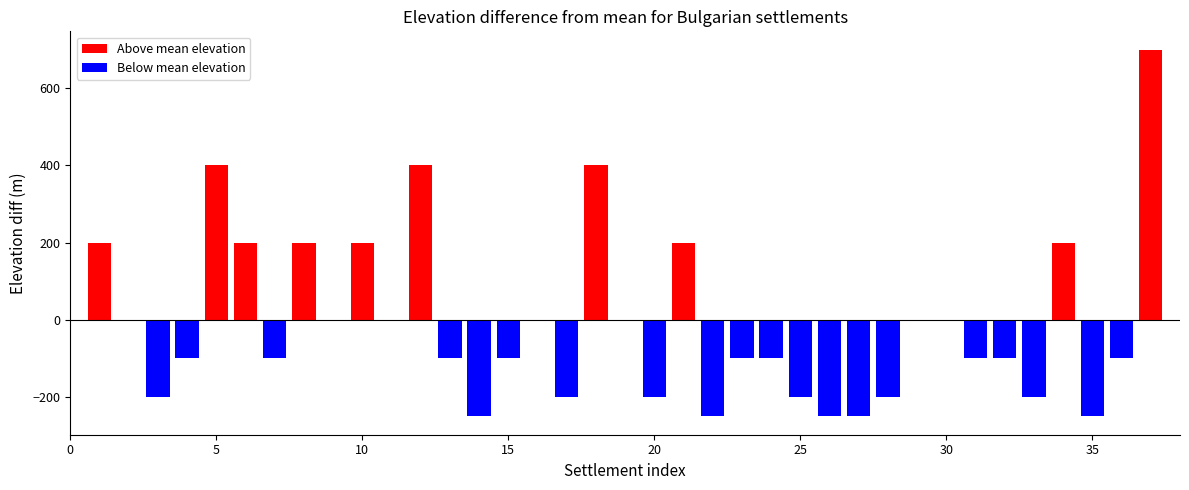

What is the maximum value shown in the chart?

700